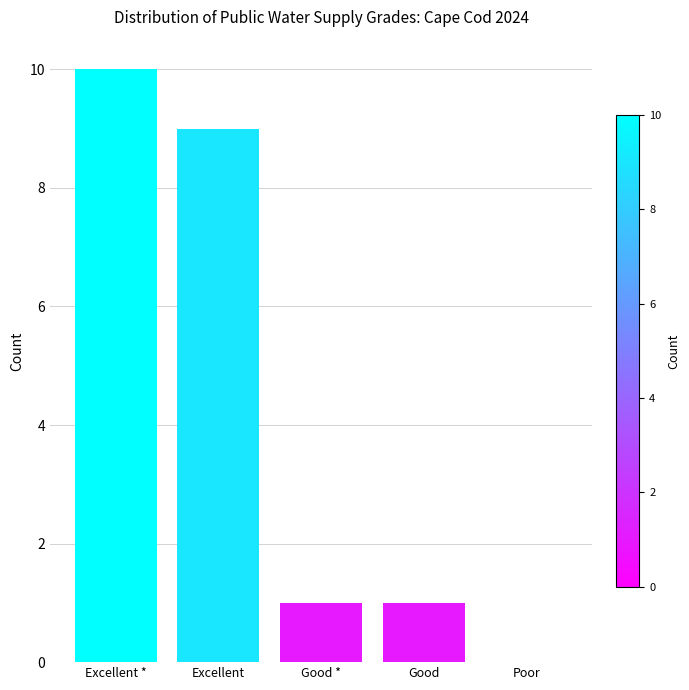

Reading right to left, what are all the values shown in this chart?

Poor=0	Good=1	Good *=1	Excellent=9	Excellent *=10